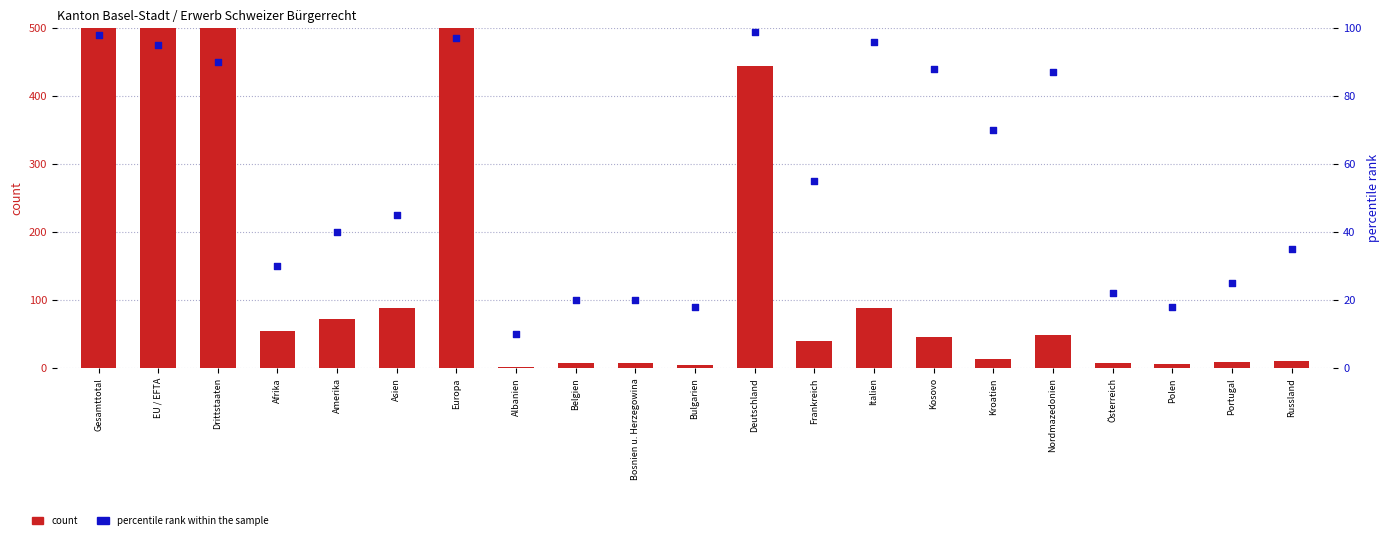

Which series has the largest total across all categories?

count